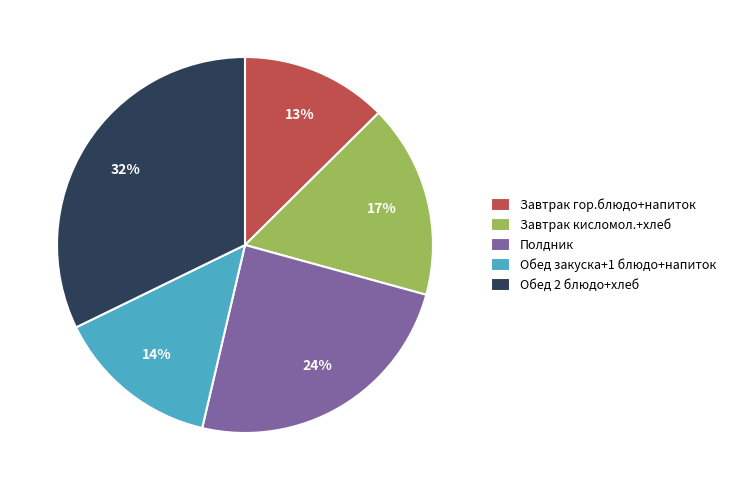

To the nearest percent, what is the average slice percentage?

20%